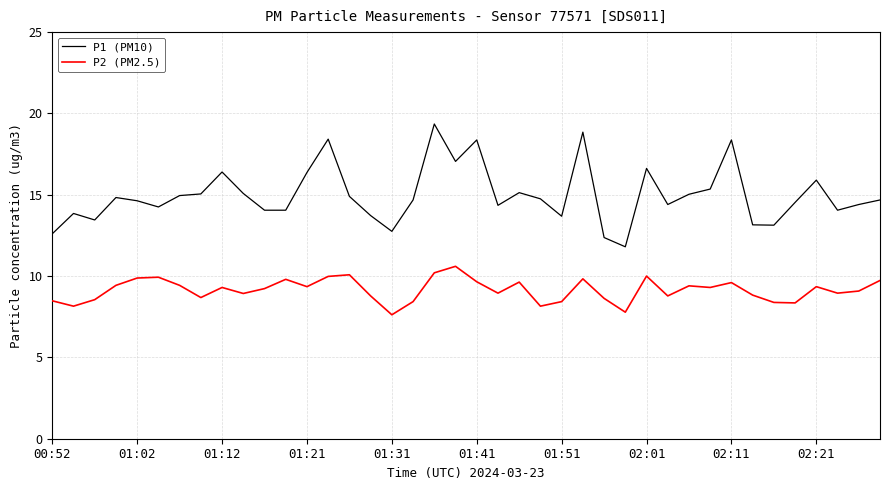

What is the sum of all P2 (PM2.5) values?

365.6